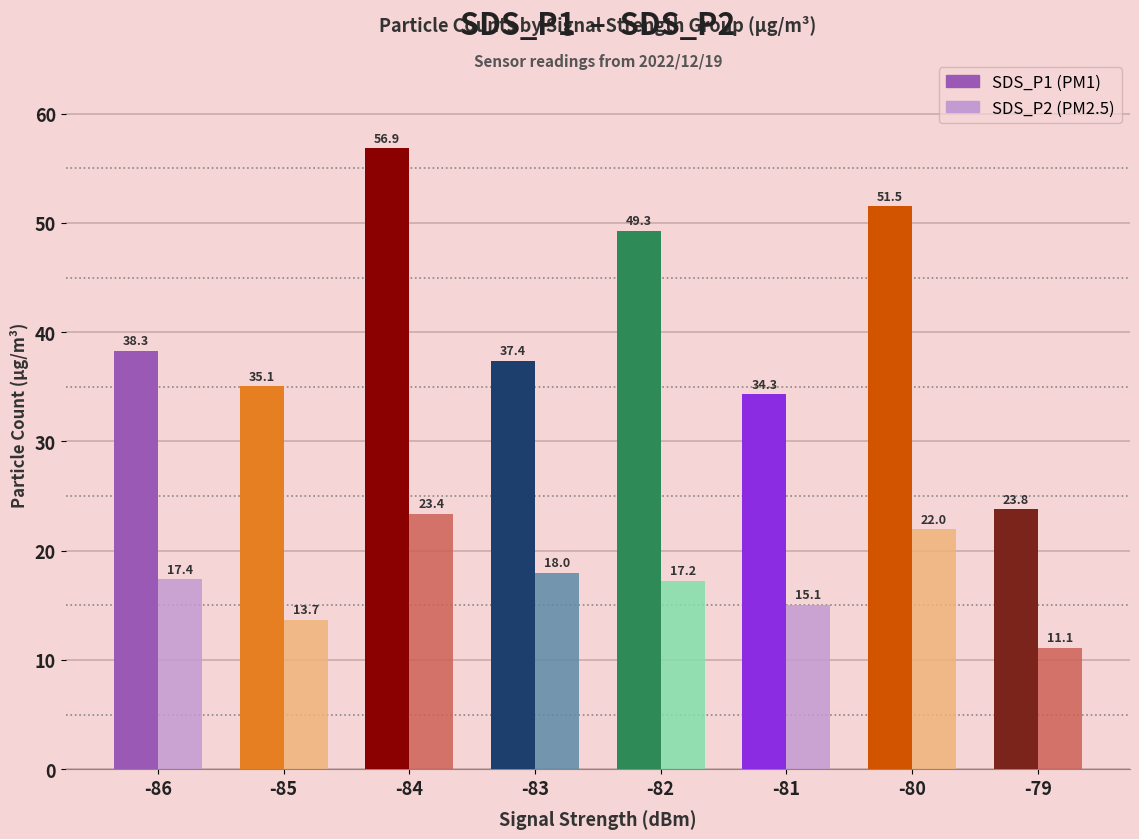

What is the spread (max minus min) of values at -81?

19.2